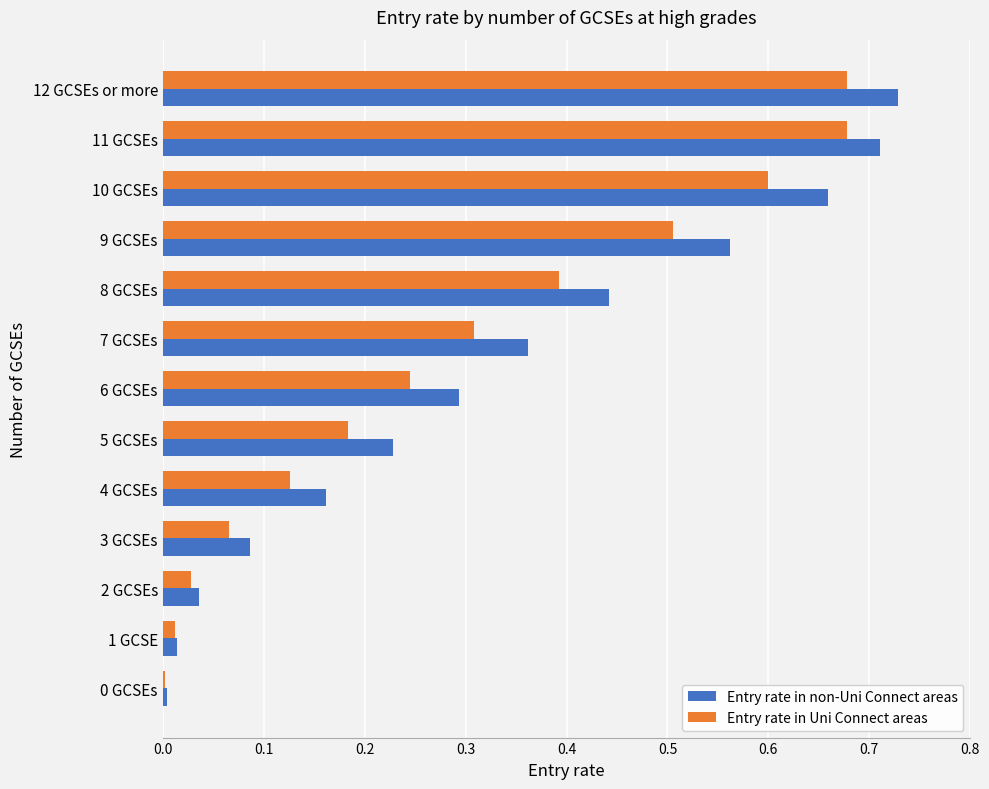

Is the value of Entry rate in non-Uni Connect areas at 1 GCSE greater than the value of Entry rate in Uni Connect areas at 7 GCSEs?

No